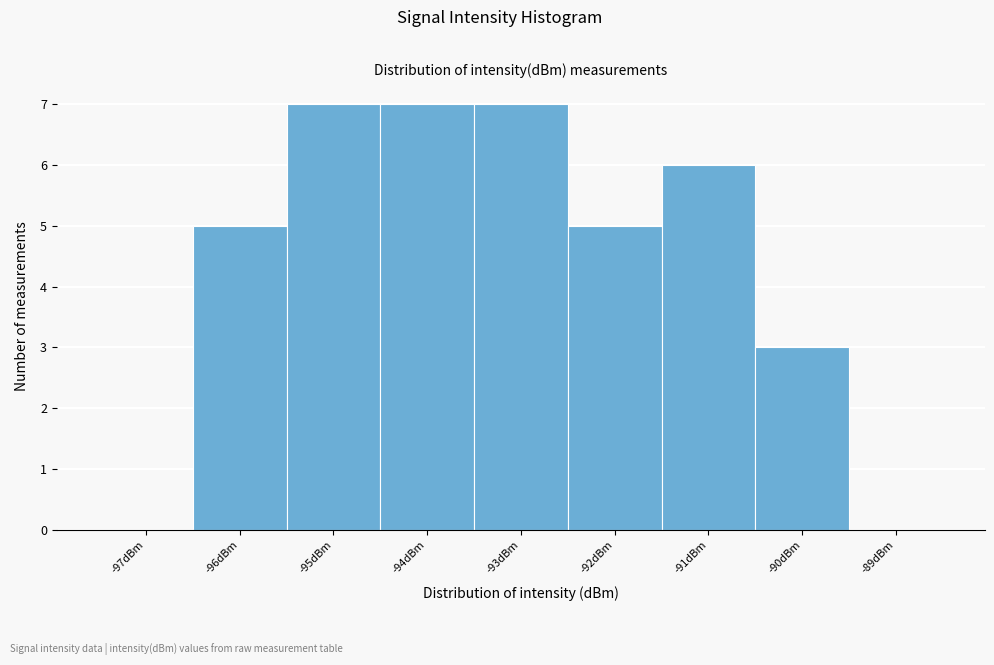

Reading left to right, list every bar in this chart as the range it spans on the x-axis followed by its height. The values are not printed on the chart, so give them approximately, as read against the axis.

-97.5 to -96.5: 0
-96.5 to -95.5: 5
-95.5 to -94.5: 7
-94.5 to -93.5: 7
-93.5 to -92.5: 7
-92.5 to -91.5: 5
-91.5 to -90.5: 6
-90.5 to -89.5: 3
-89.5 to -88.5: 0